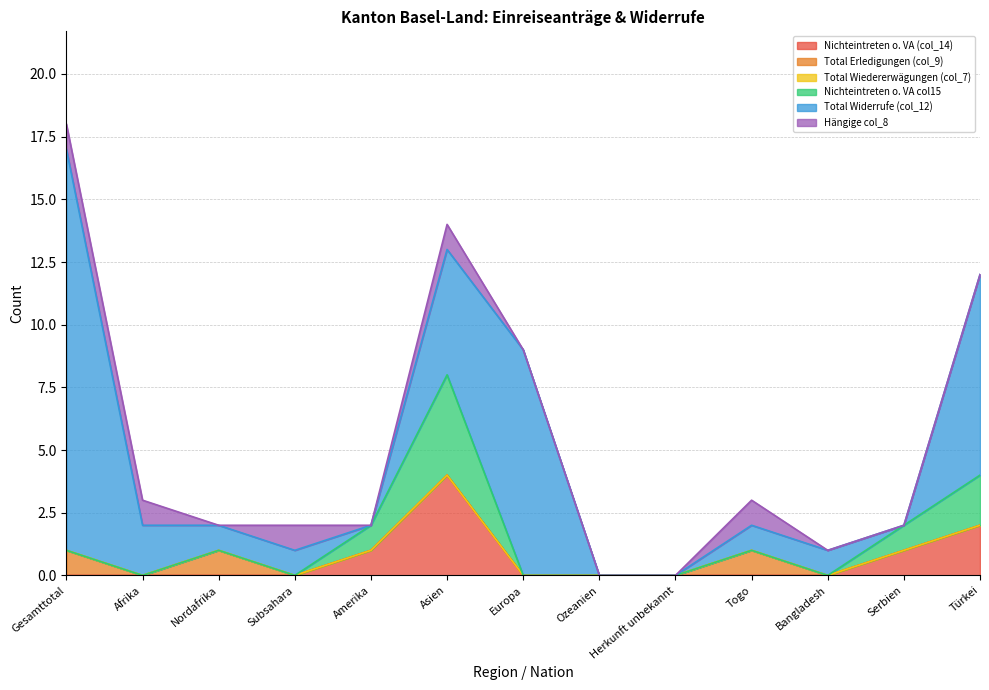

Does the chart display data point markers on the line(s)?

No